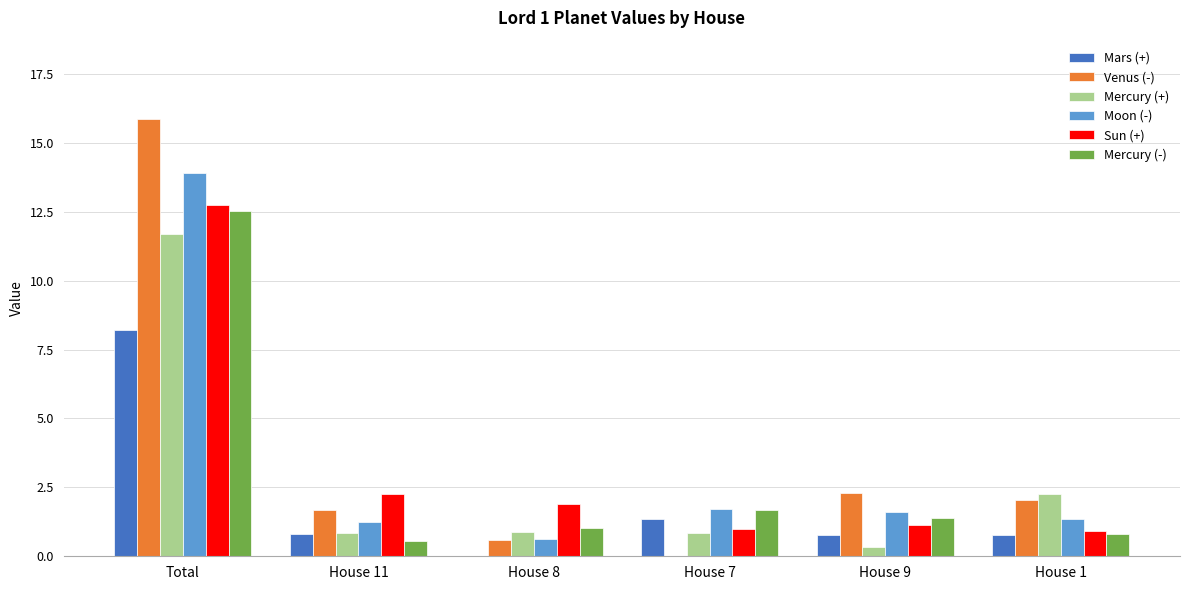

Are the bars grouped side by side (vs. stacked)?

Yes